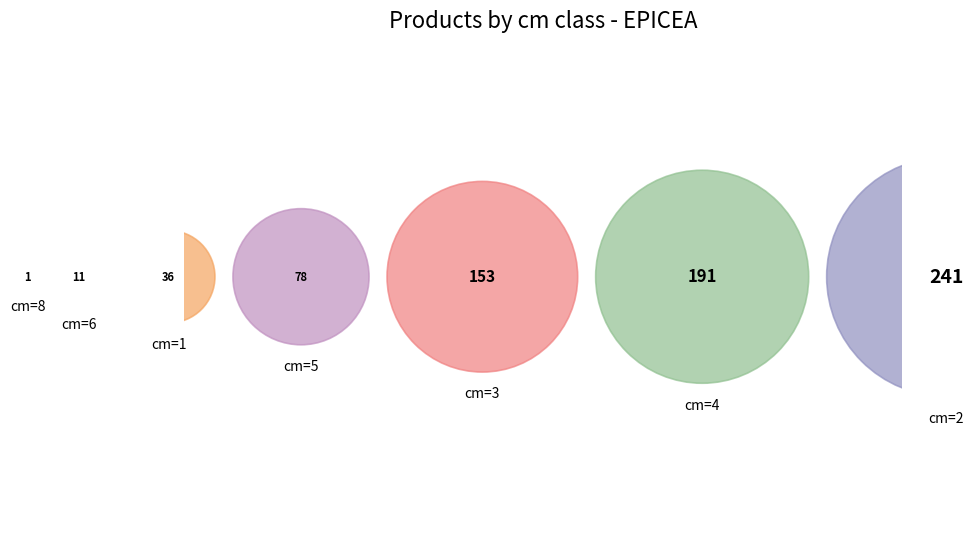

The 4 slice represents 37% of the pie. True or false?

False